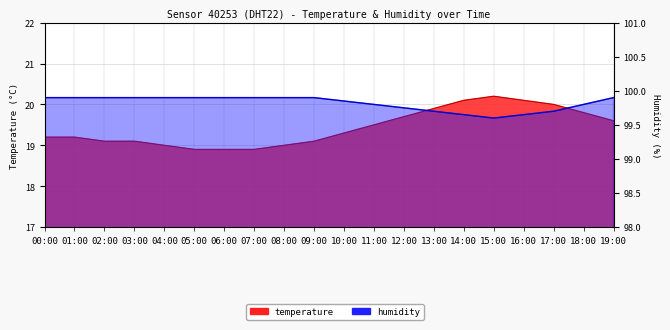

Is it true that temperature equals 18.9 at 05:00?

True